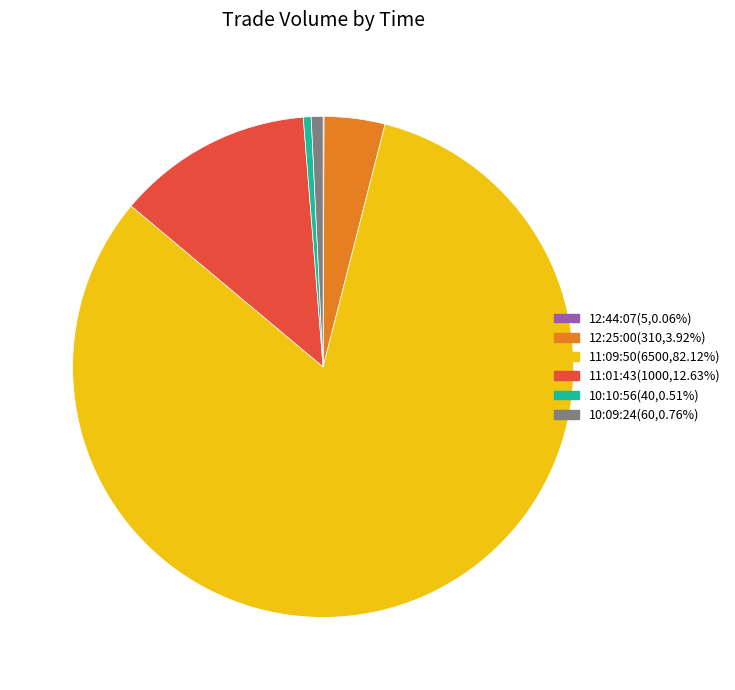

Is the sum of 11:09:50 and 10:10:56 greater than half?

Yes